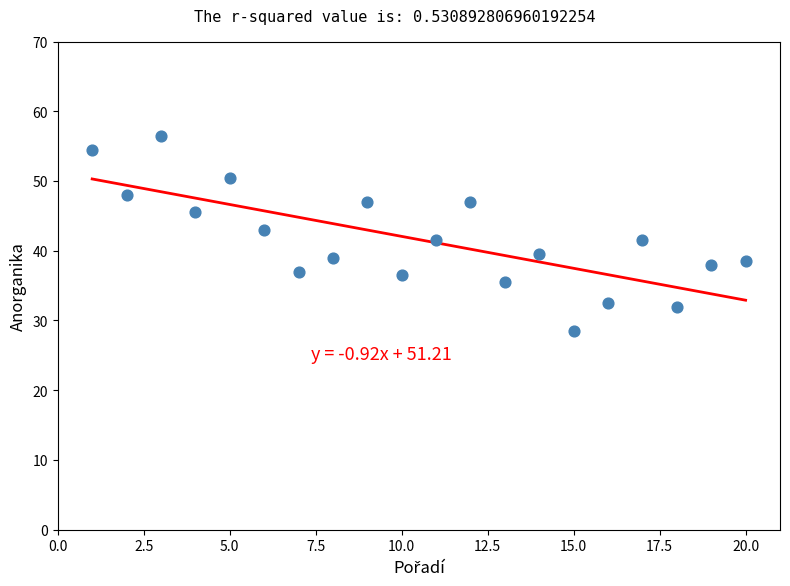

What is the range of X values (max minus min)?

19.0